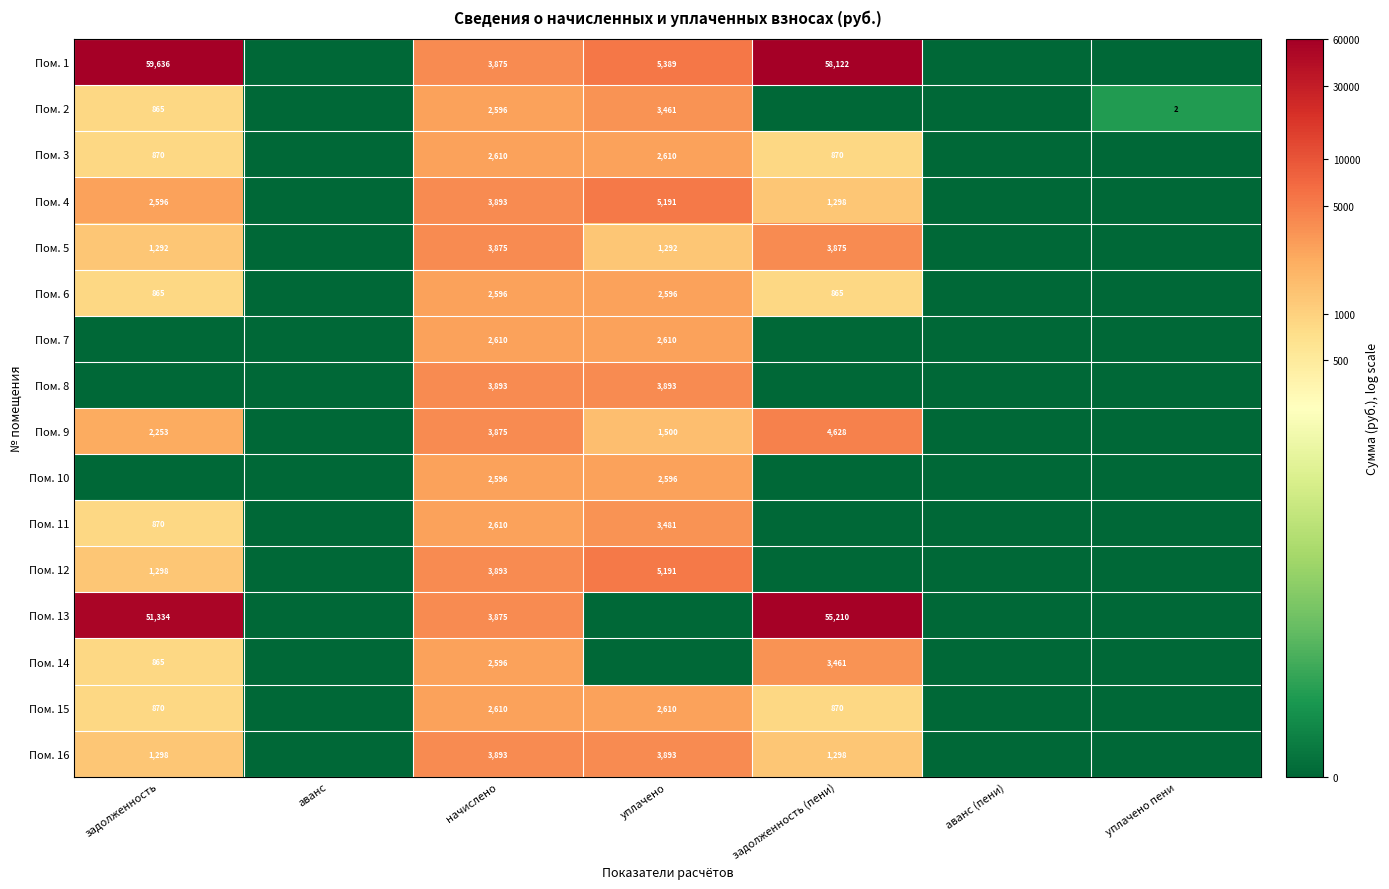

What is the spread (max minus min) of values at начислено?

1297